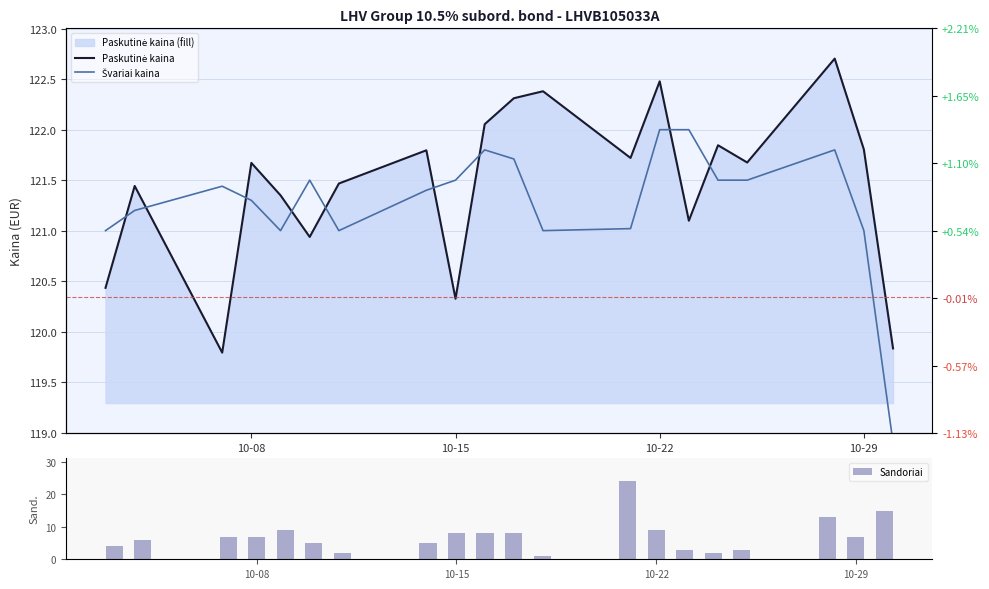

What is the sum of all Sandoriai values?

146